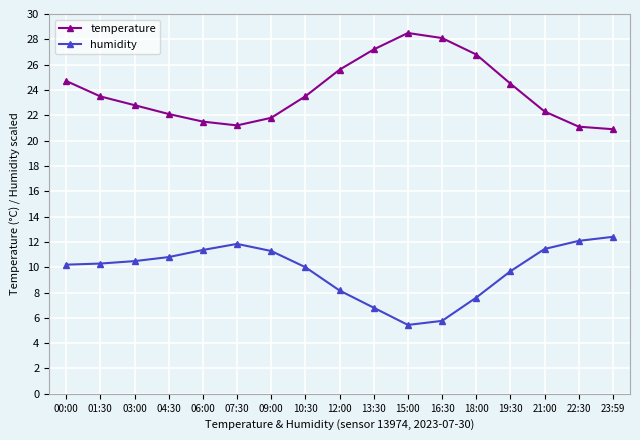

True or false: temperature has more than 1 interior local peaks.

False